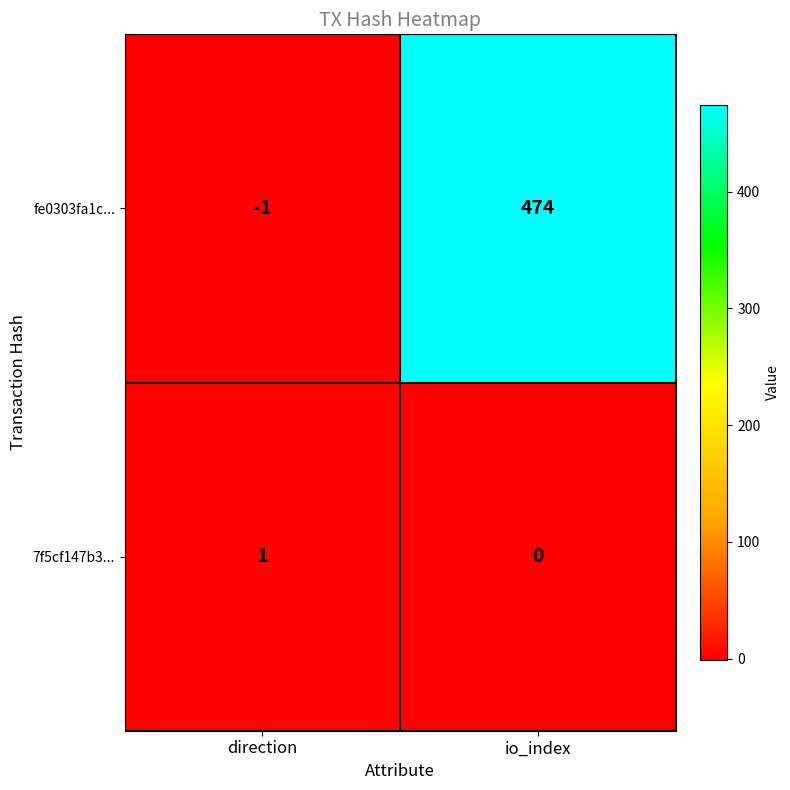

True or false: 7f5cf147b3... has a value of 2 at direction.

False